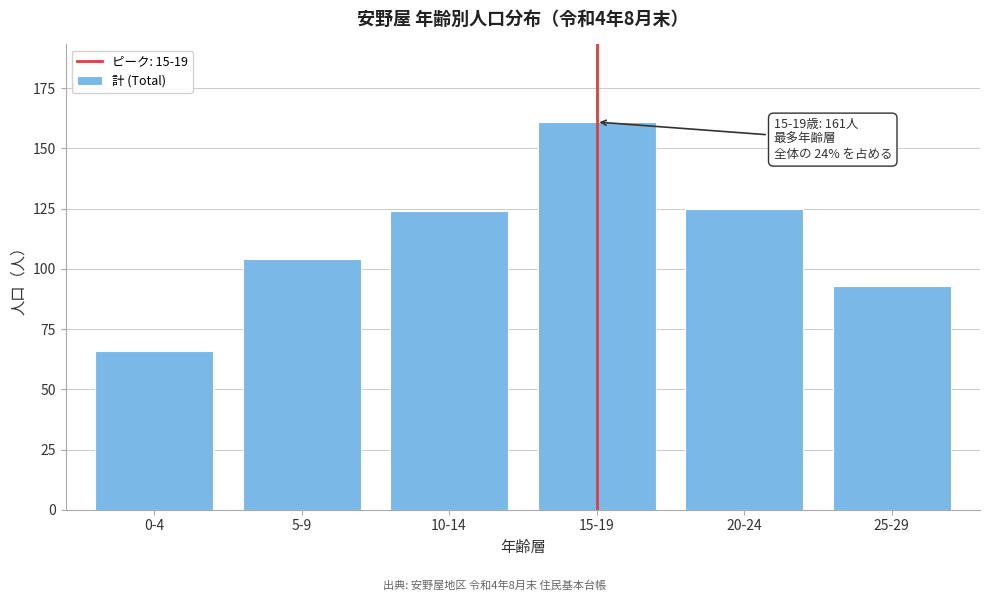

Reading right to left, what are all the values shown in this chart?

93	125	161	124	104	66